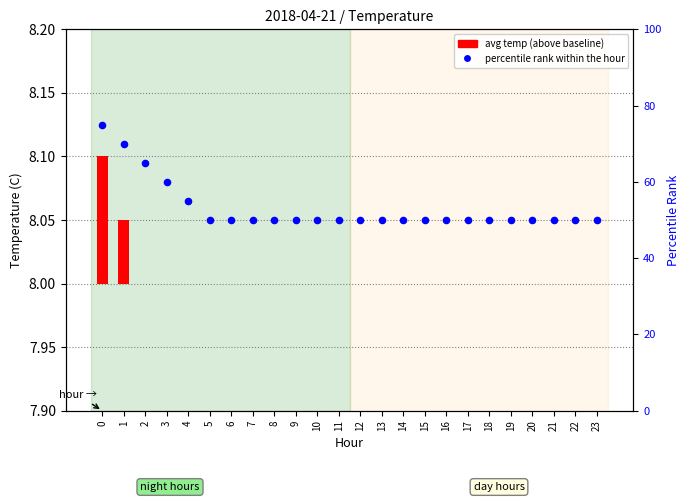

At how many categories does at least one series exceed 58?

4